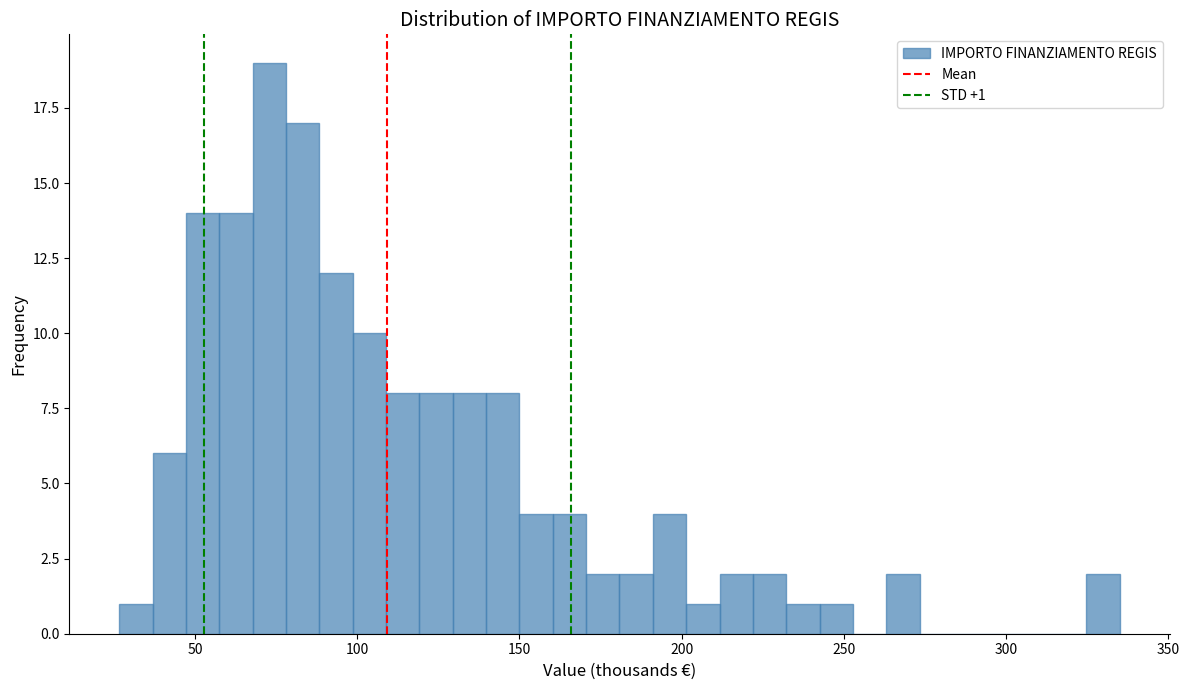

Read against the x-axis, roughly where is the centre of the tallest bar?

75